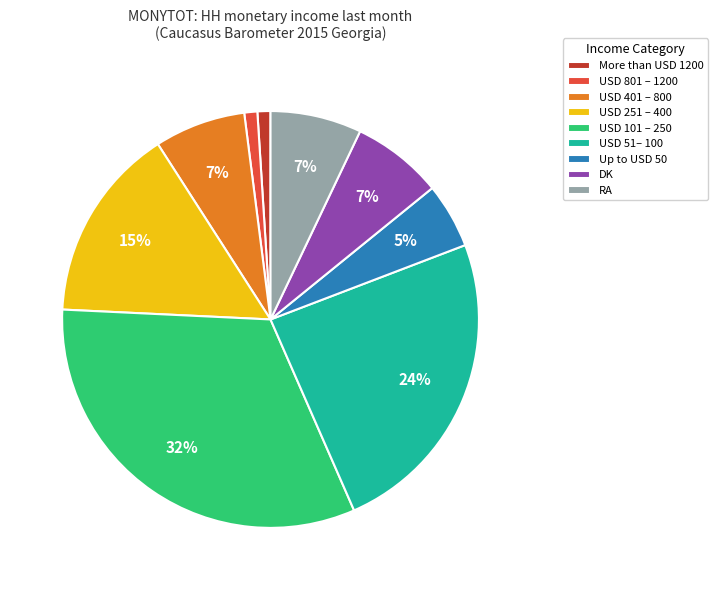

Is the sum of More than USD 1200 and USD 801 – 1200 greater than half?

No